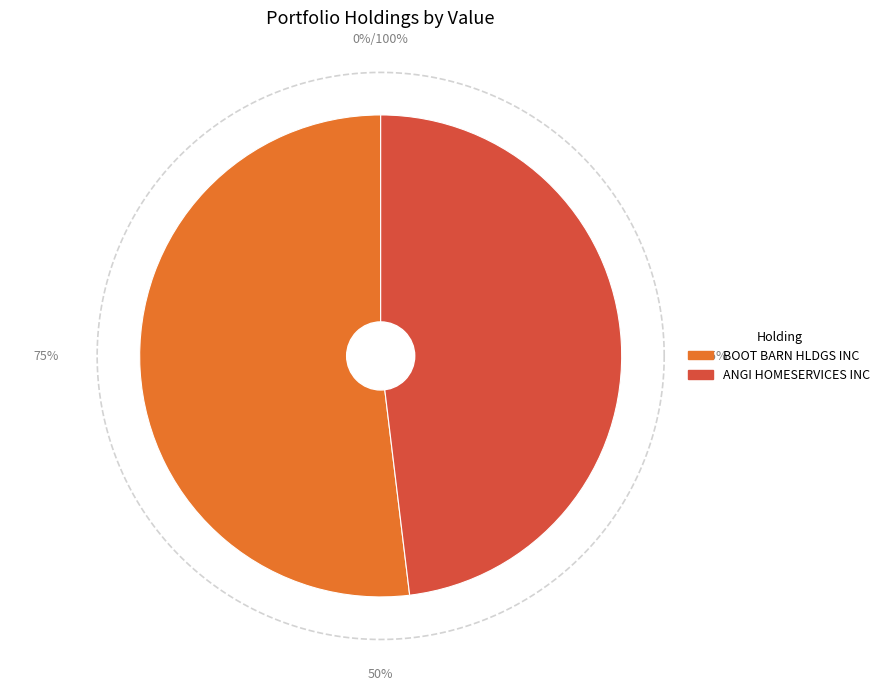

What is the total percentage of BOOT BARN HLDGS INC and ANGI HOMESERVICES INC?

100.0%